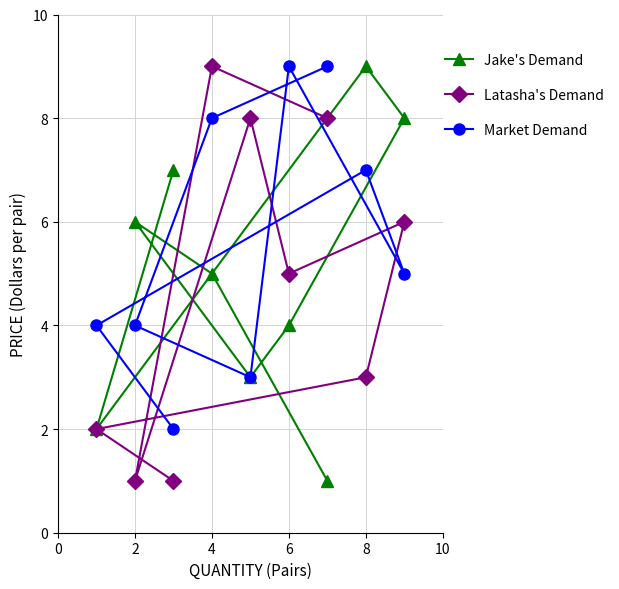

Between 2 and 6, which series saw the biggest shift?

Market Demand